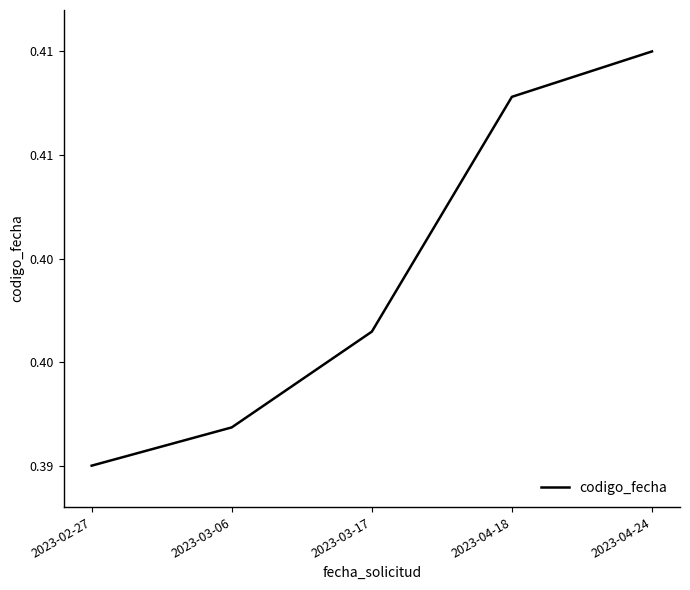

Reading left to right, list all the values displayed in this chart.

0.4	0.4	0.4	0.4	0.4